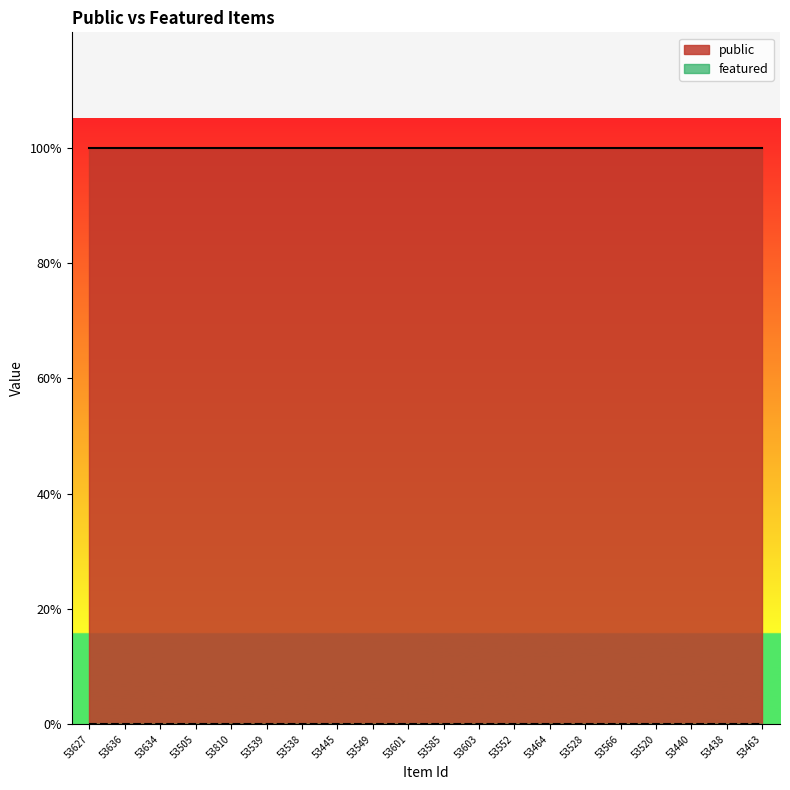

Rank the series at 53627 from lowest to highest value.

featured, public